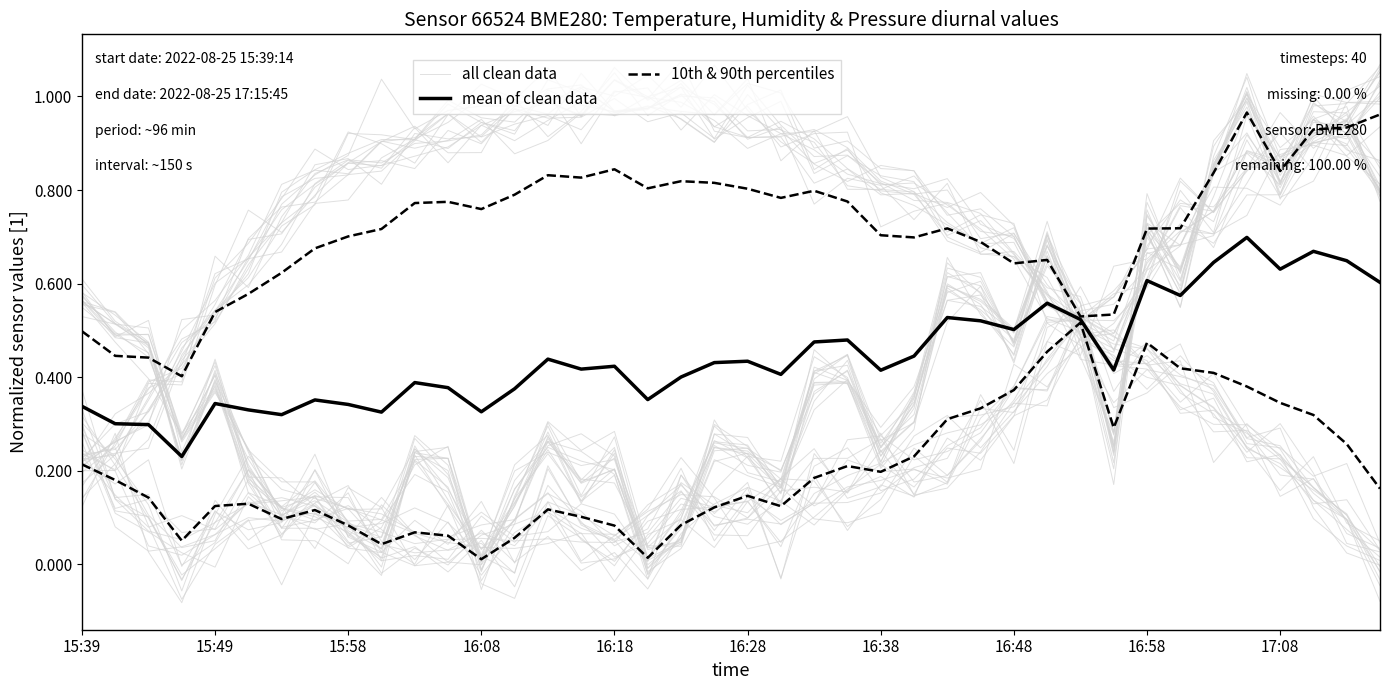

What is the total value across all series at 33?

1.3